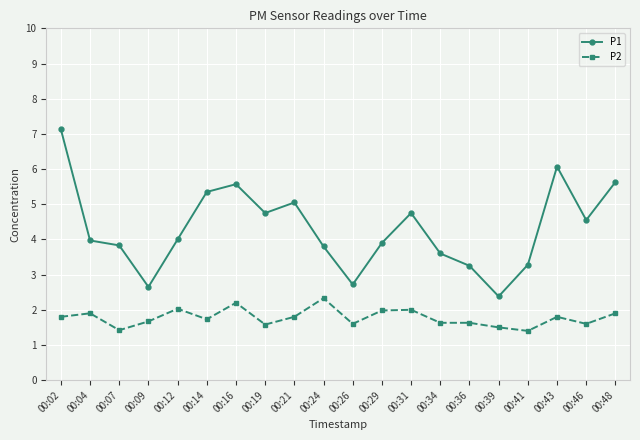

Is it true that P1 equals 2.4 at 00:39?

True